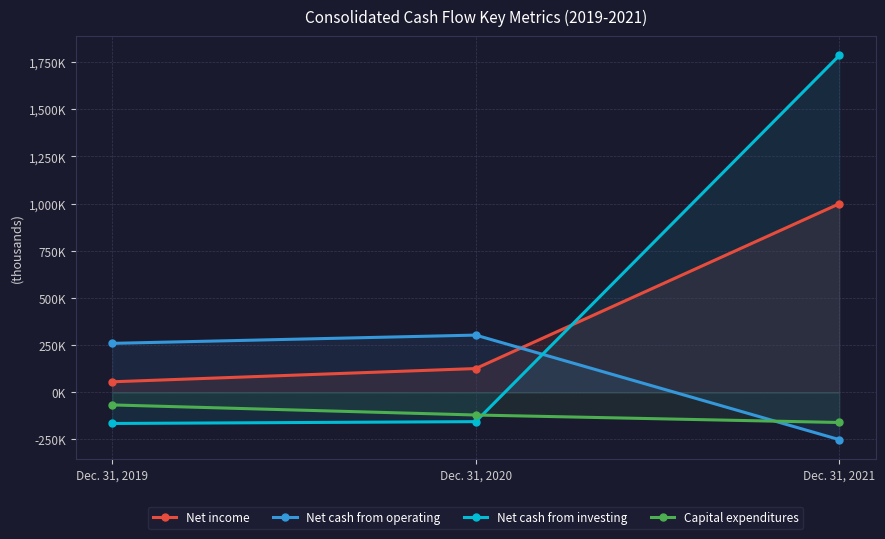

Rank the categories by Net income value from highest to lowest.

Dec. 31, 2021, Dec. 31, 2020, Dec. 31, 2019